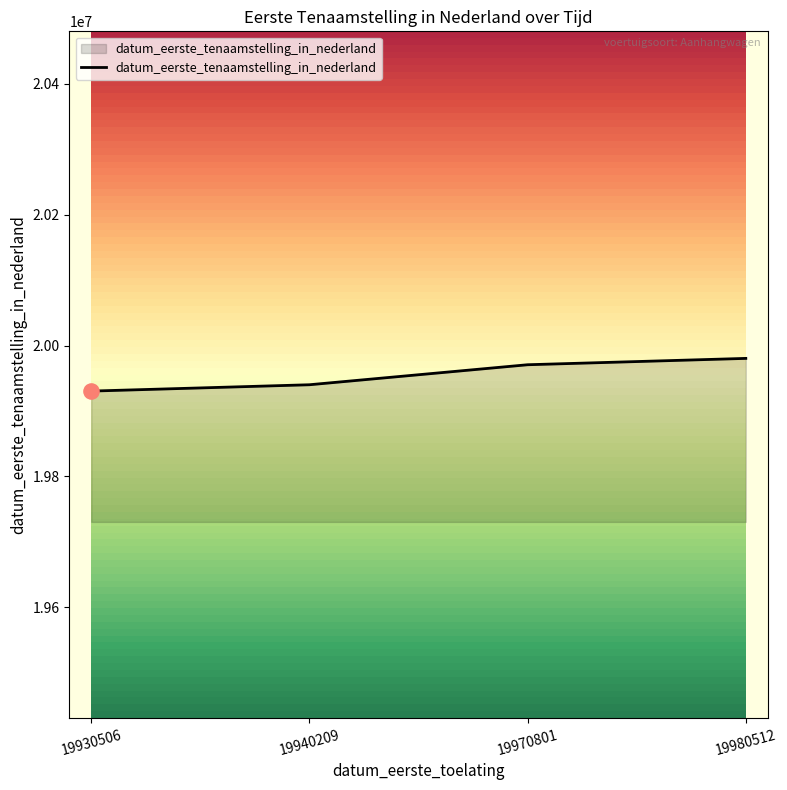

What is the change in value from 19930506 to 19970801?

+40295